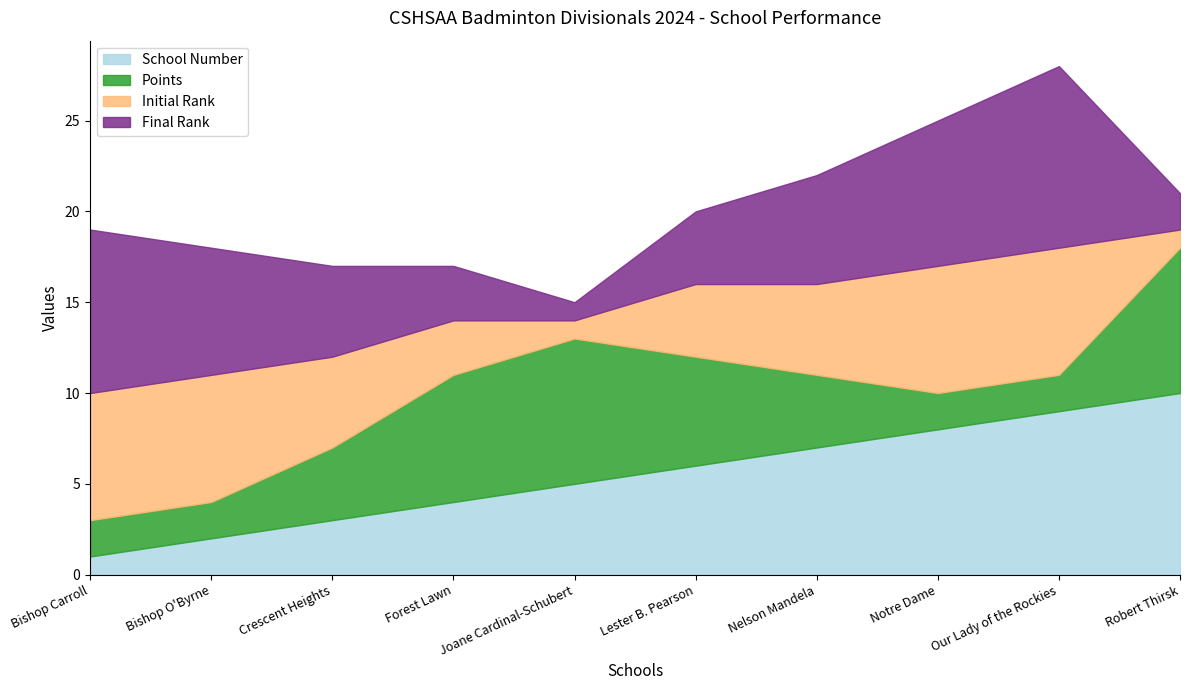

Between which two adjacent categories do School Number and Initial Rank first intersect?

Crescent Heights and Forest Lawn